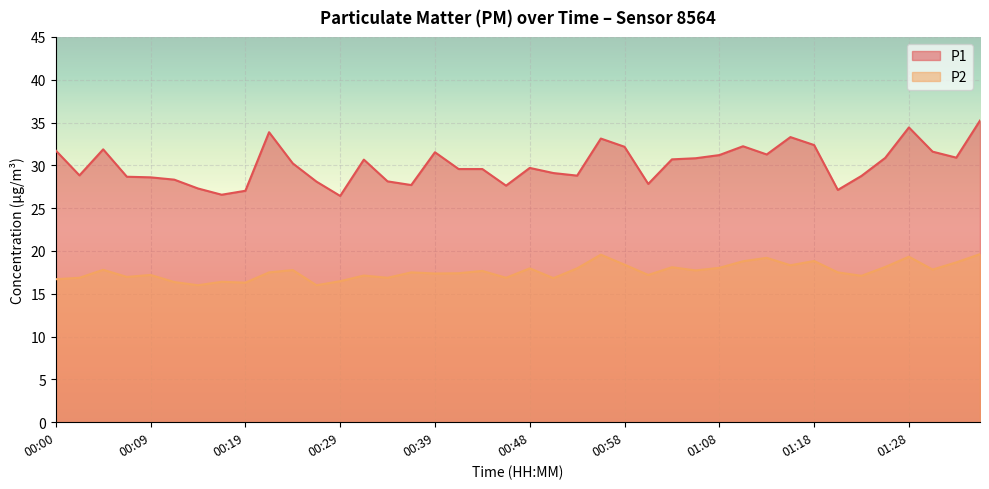

What is the approximate value of P2 at 00:48?

18.0